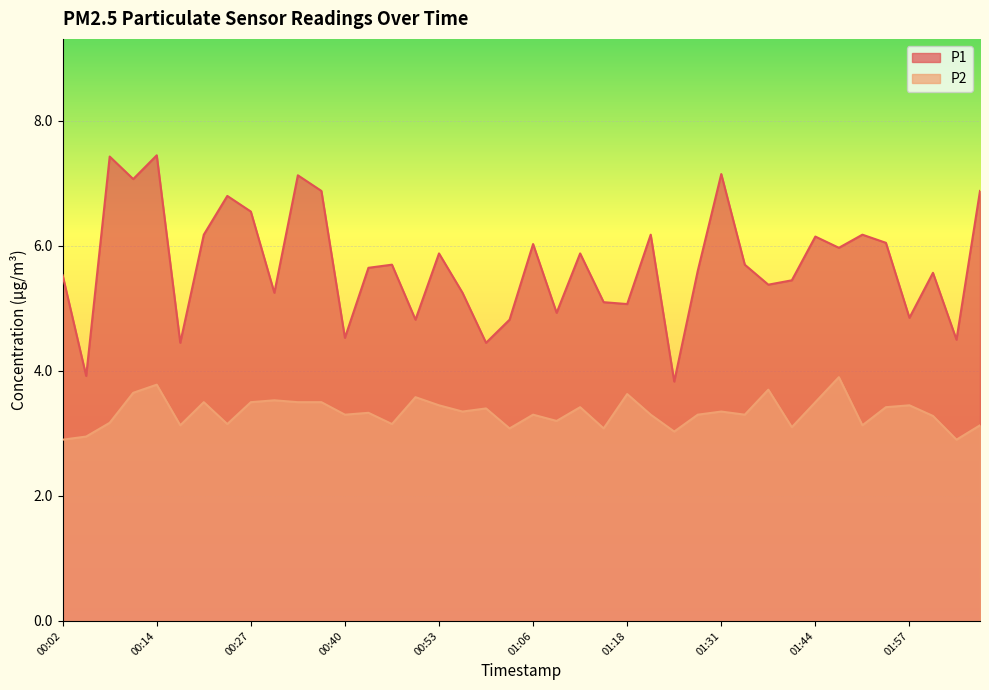

What is the difference between the second highest and second lowest values in the P1 series?

3.5